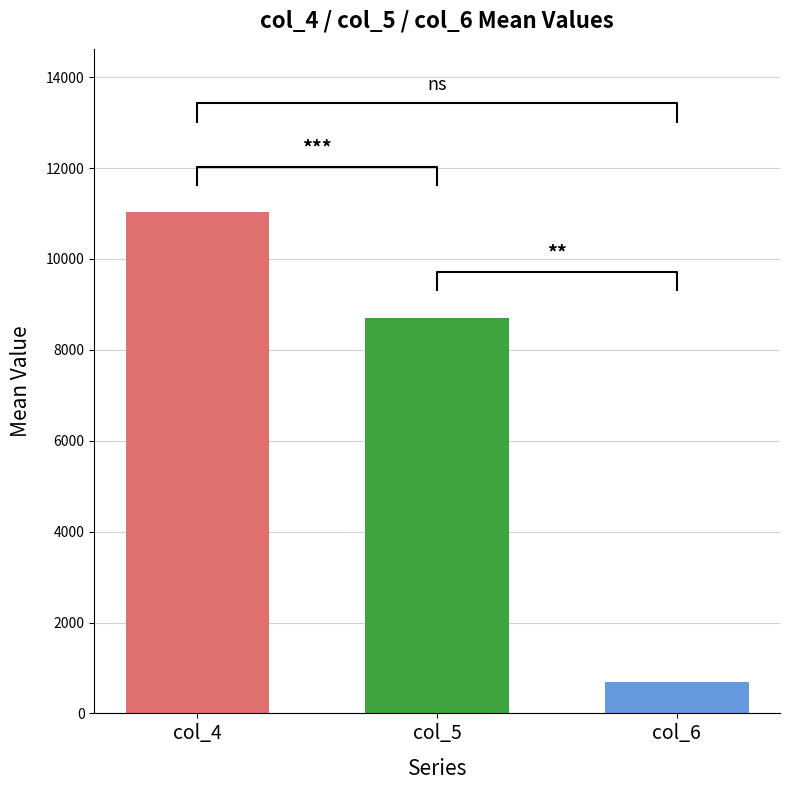

What are all the series names shown in the legend?

col_4, col_5, col_6